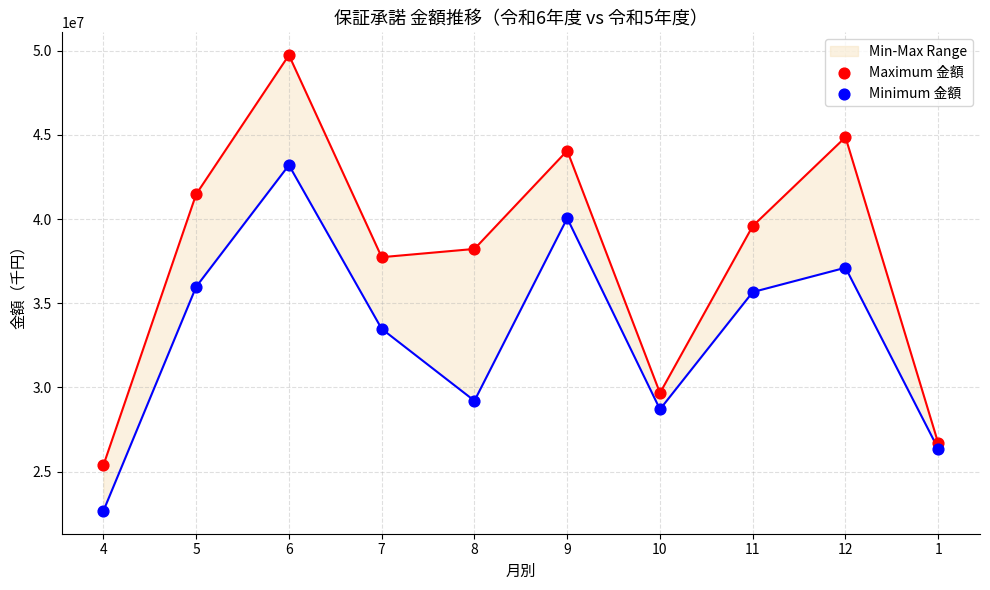

What is the total value across all series at 11?

75250840